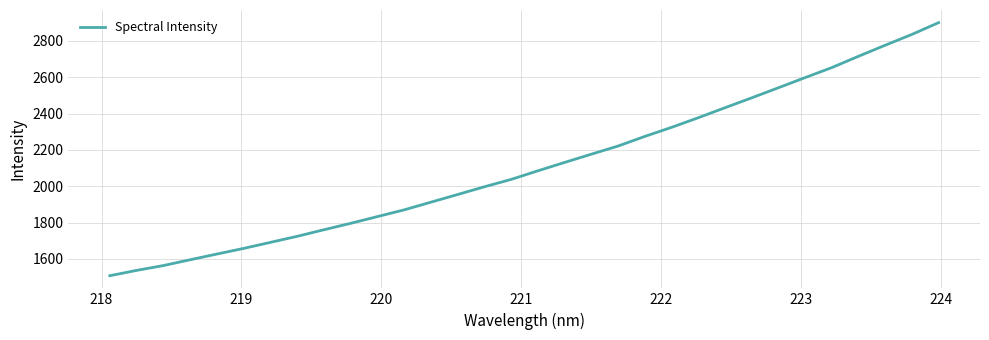

How many lines are shown in the chart?

1